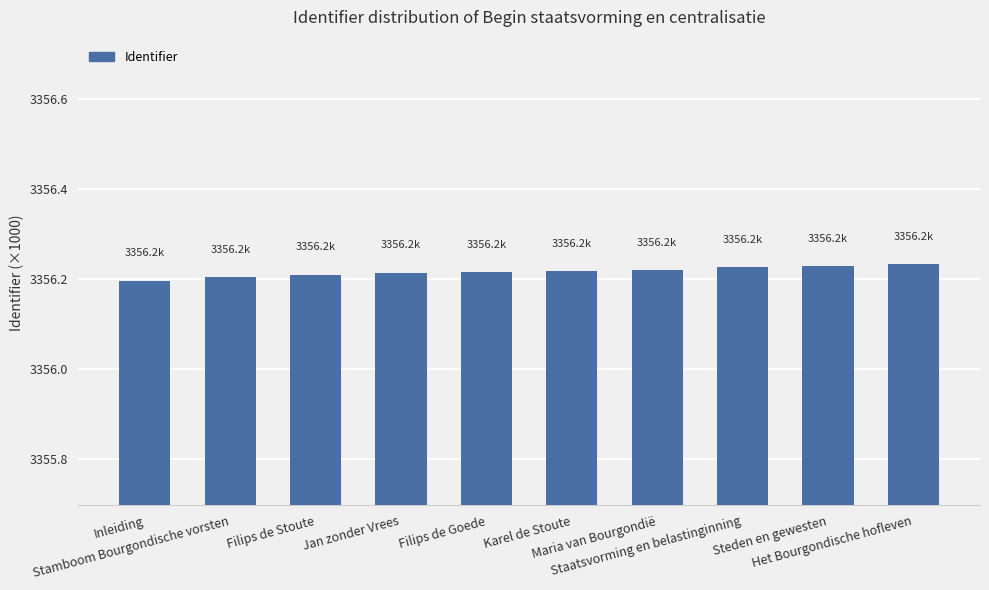

What is the ratio of the value at Jan zonder Vrees to the value at Filips de Goede?

1.0